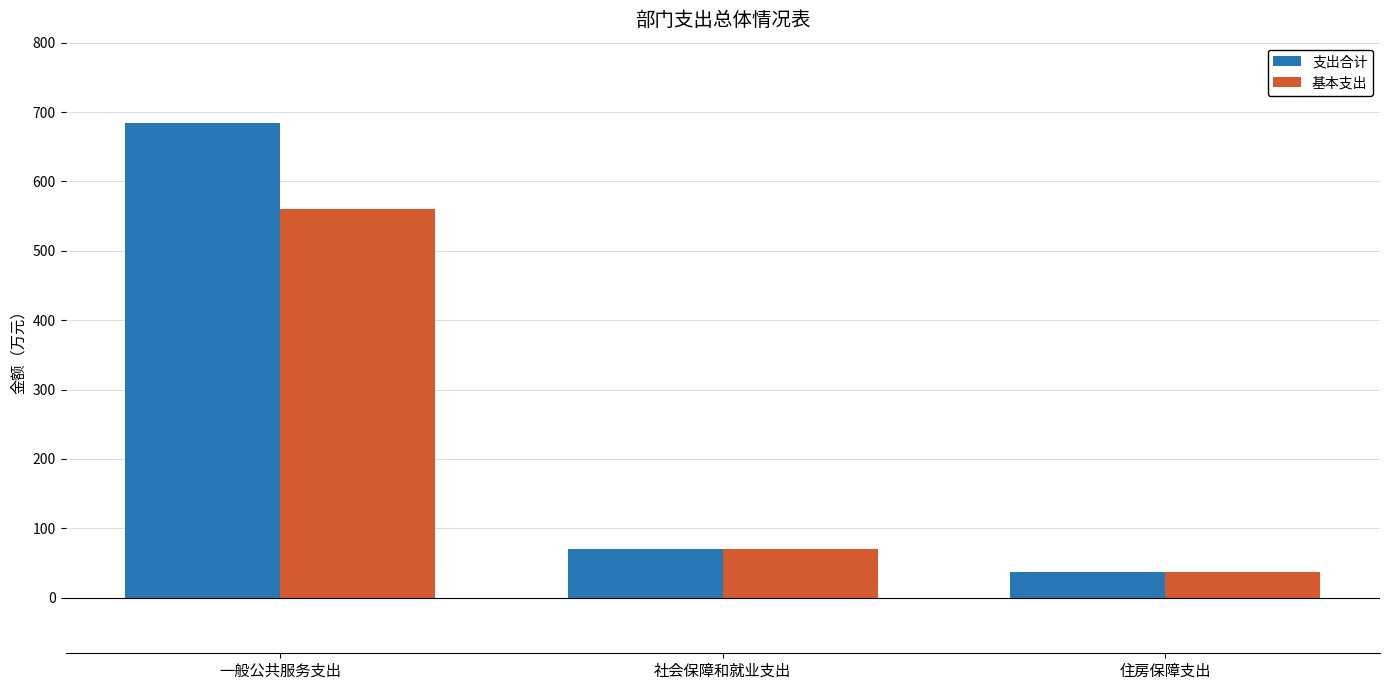

What is the total value across all series at 住房保障支出?

74.7